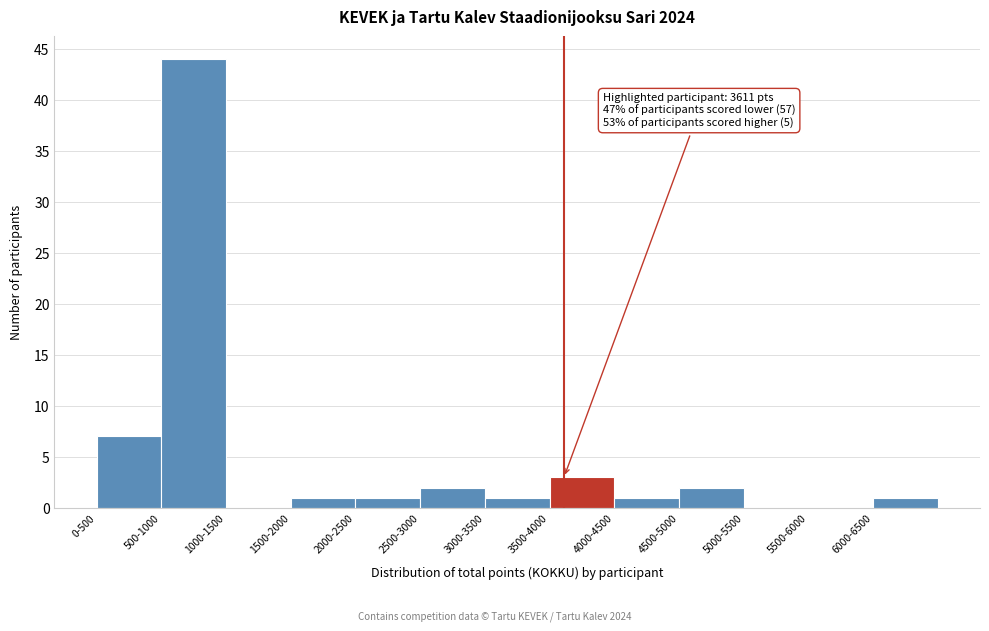

Reading left to right, transcribe all the data shown in this chart.

0-500=7	500-1000=44	1000-1500=0	1500-2000=1	2000-2500=1	2500-3000=2	3000-3500=1	3500-4000=3	4000-4500=1	4500-5000=2	5000-5500=0	5500-6000=0	6000-6500=1